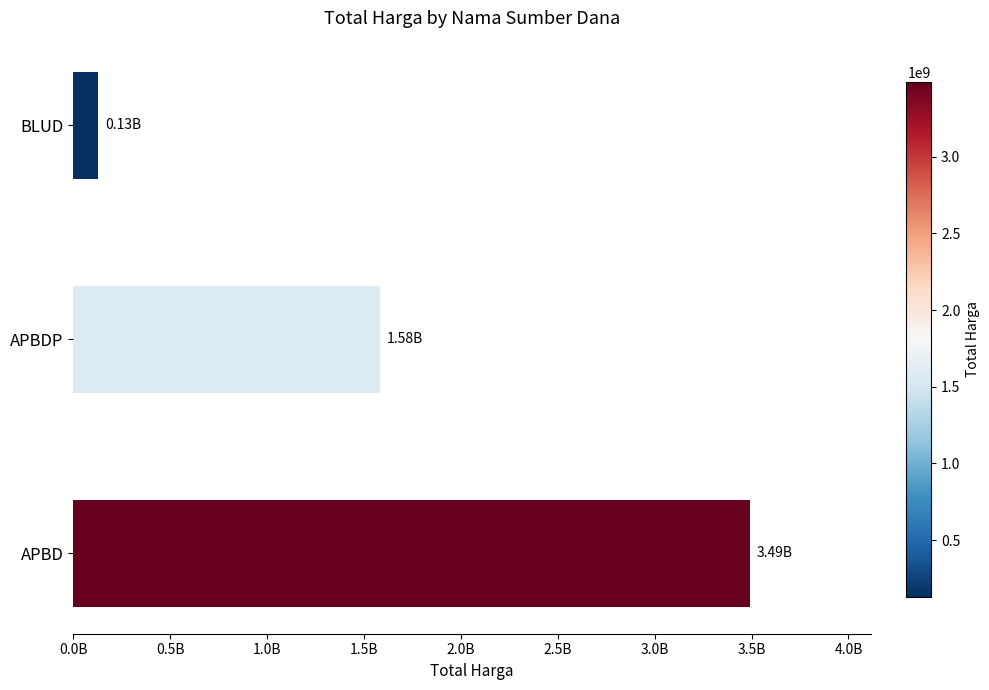

What is the average value?

1733694623